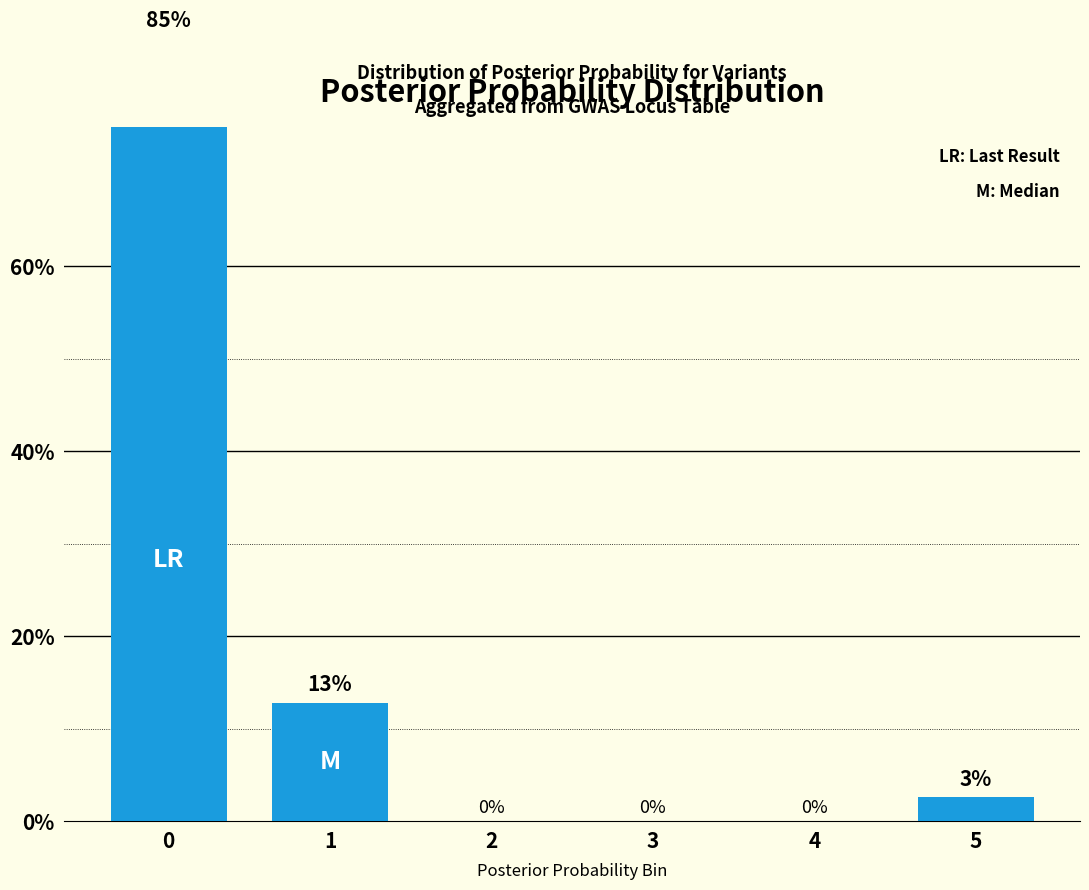

Between 3 and 2, which is larger?

3